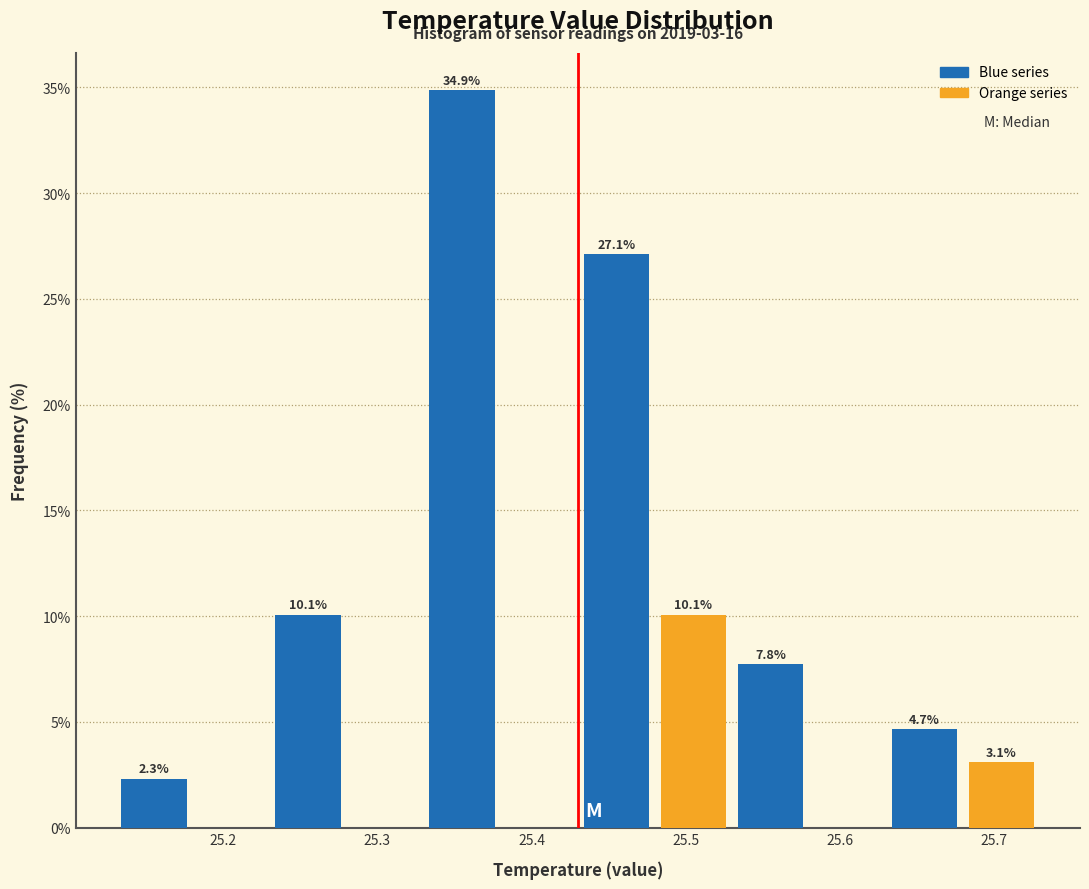

Which range on the x-axis has the tallest bar?

25.33 to 25.38